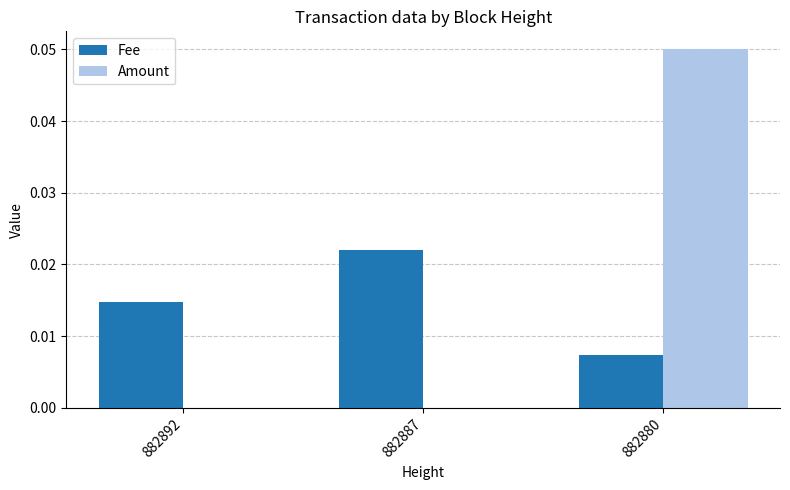

Does the chart contain stacked bars?

No